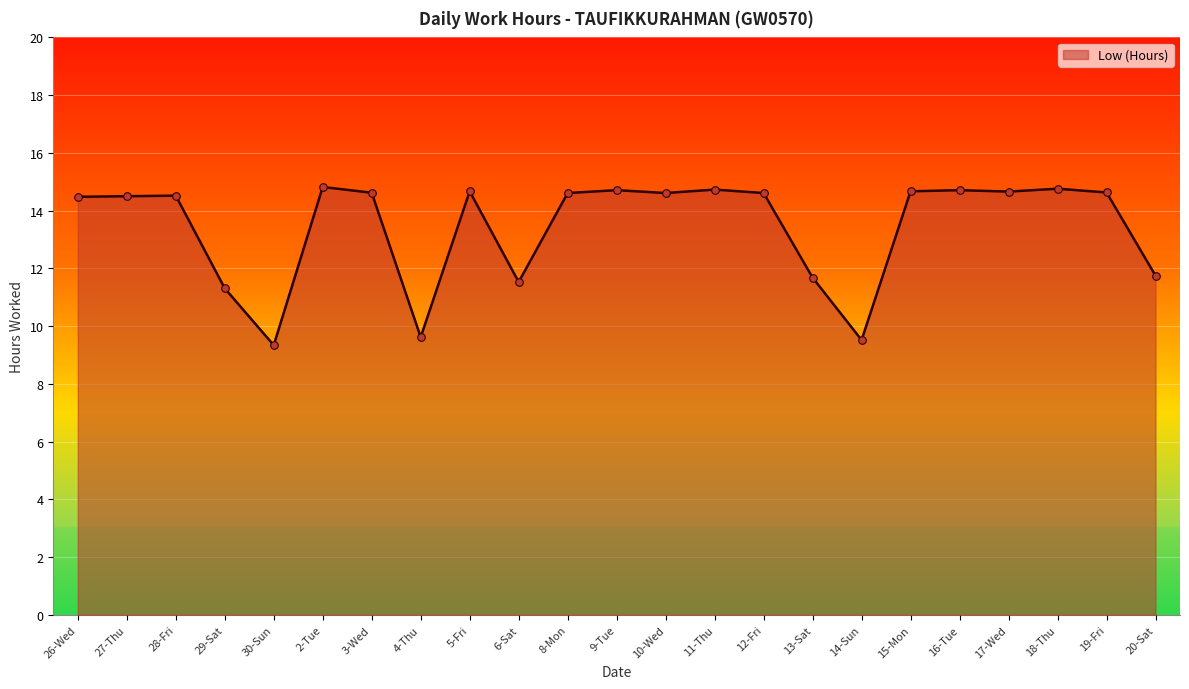

What is the ratio of the value at 27-Thu to the value at 17-Wed?

1.0